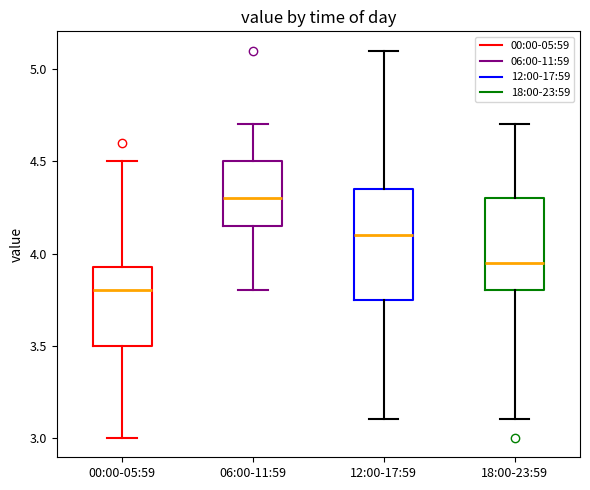

Reading left to right, read every box against the y-axis: the position of its median line, the range the box covers, and the ends of its whiskers. The values are not printed on the chart, so give them approximately, as read against the axis.

00:00-05:59: median 3.80, box 3.50 to 3.95, whiskers 3.00 to 4.50
06:00-11:59: median 4.30, box 4.15 to 4.50, whiskers 3.80 to 4.70
12:00-17:59: median 4.10, box 3.75 to 4.35, whiskers 3.10 to 5.10
18:00-23:59: median 3.95, box 3.80 to 4.30, whiskers 3.10 to 4.70